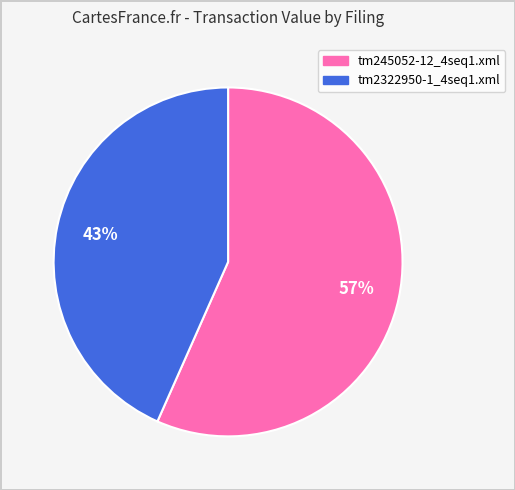

Approximately how many times larger is the value at tm245052-12_4seq1.xml compared to tm2322950-1_4seq1.xml?

1.3